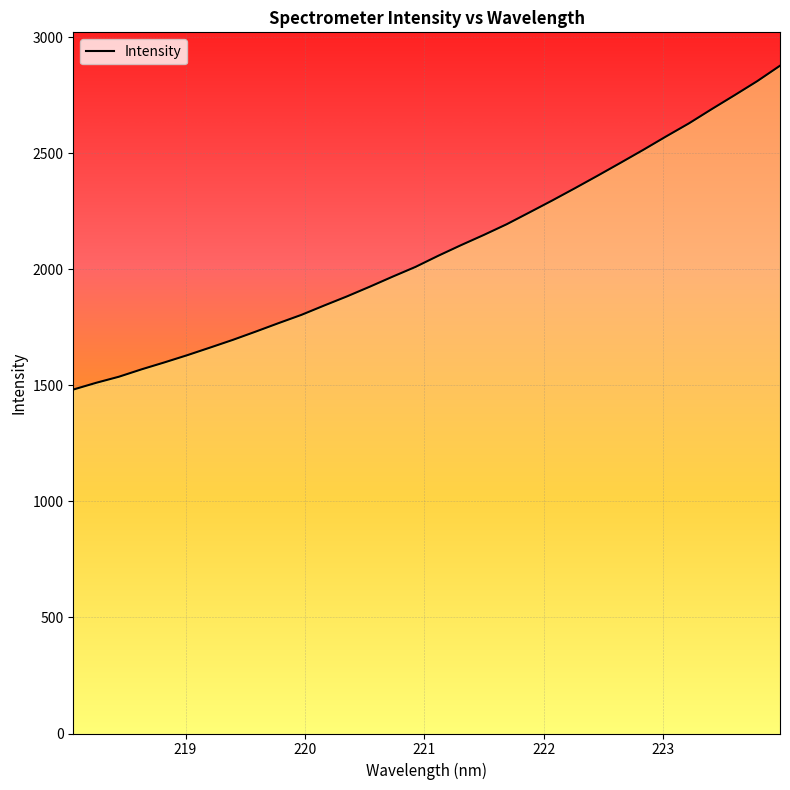

What is the minimum value shown in the chart?

1482.0